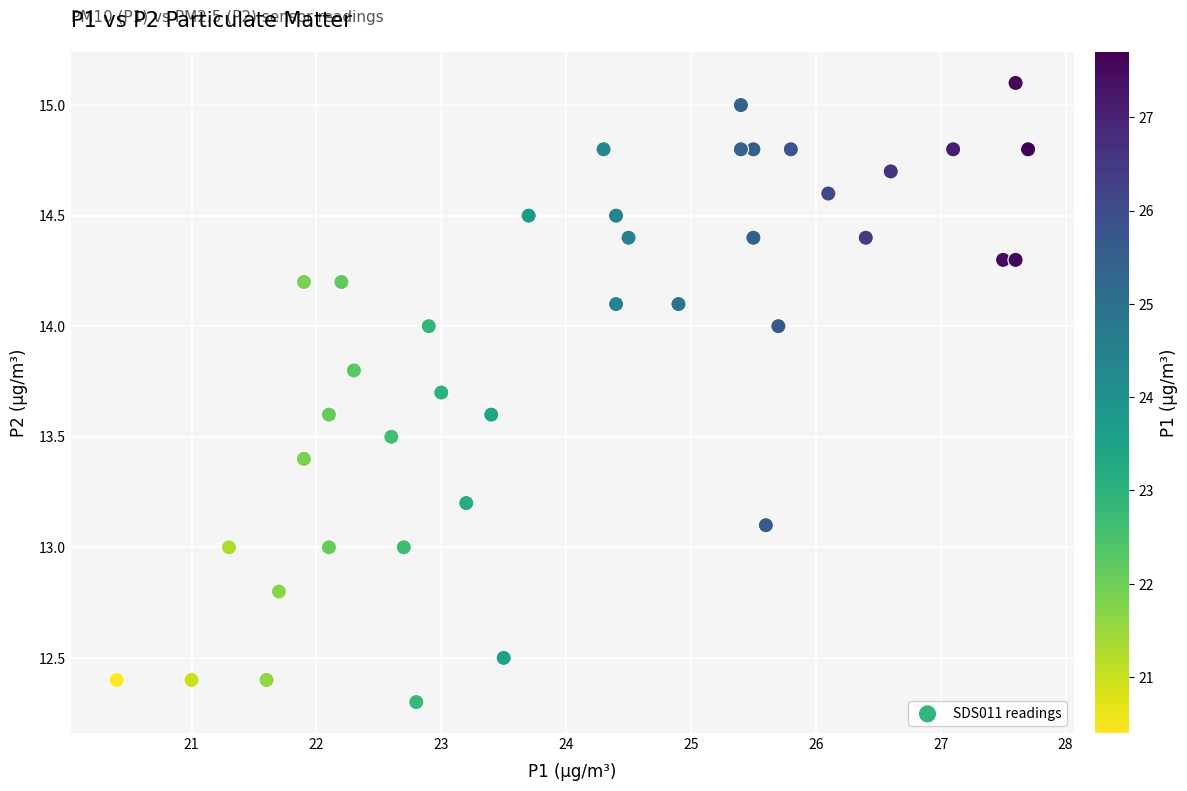

What is the range of X values (max minus min)?

7.3